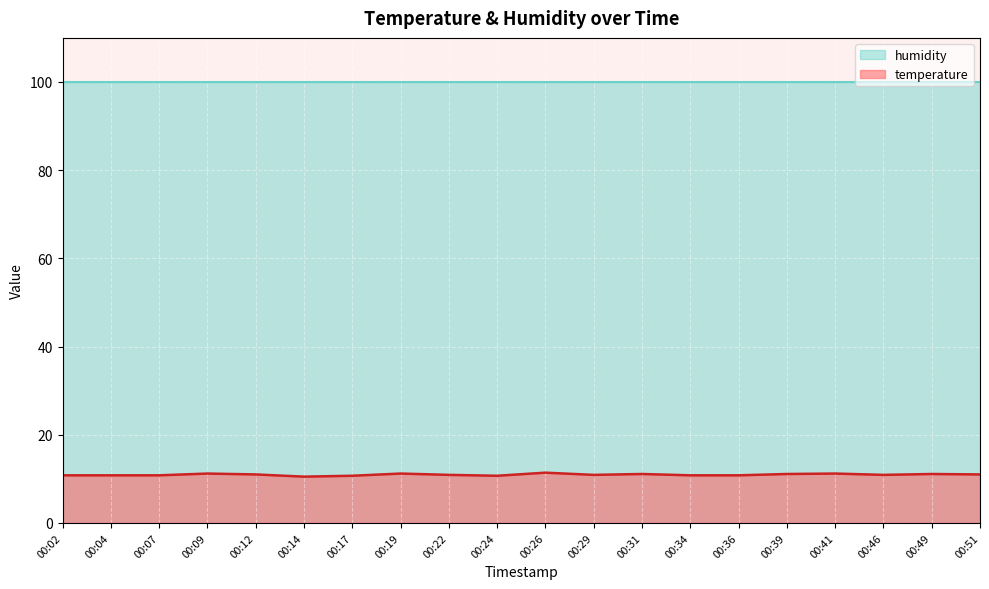

What is the sum of the values at 00:09 and 00:41?

22.4